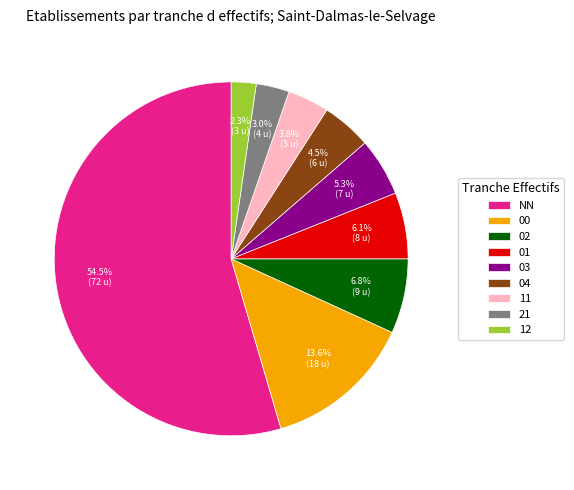

Combined, do 00 and 02 account for over 50%?

No